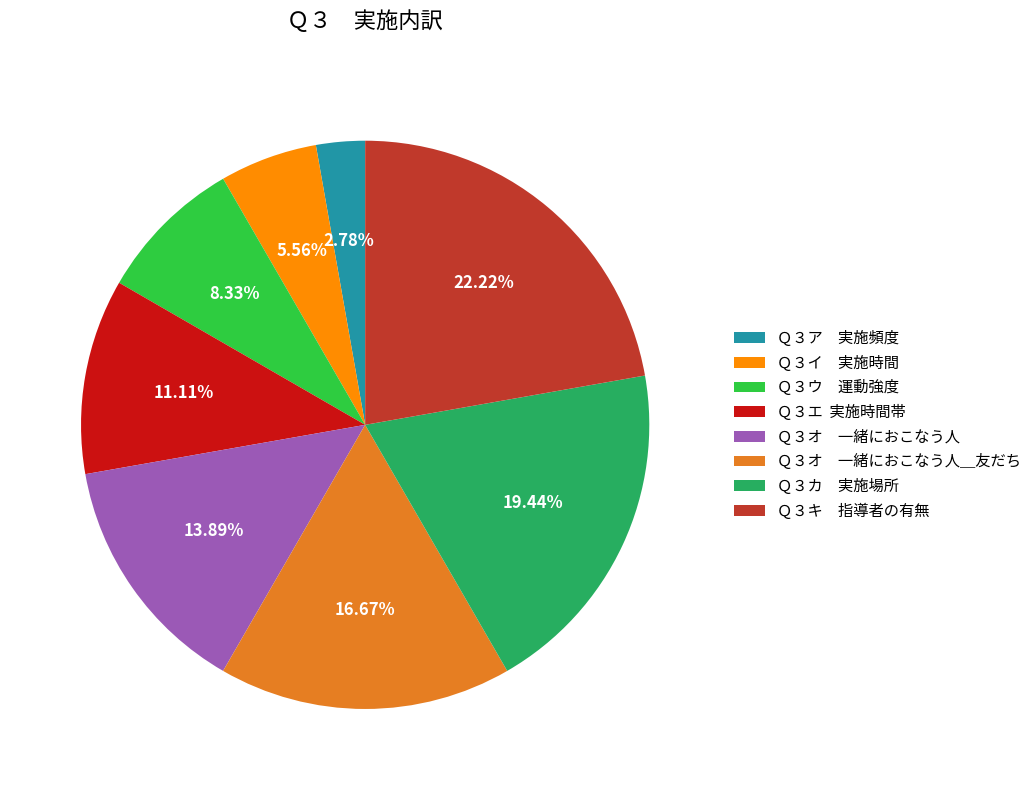

Is the sum of Ｑ３キ 指導者の有無 and Ｑ３オ 一緒におこなう人 greater than half?

No